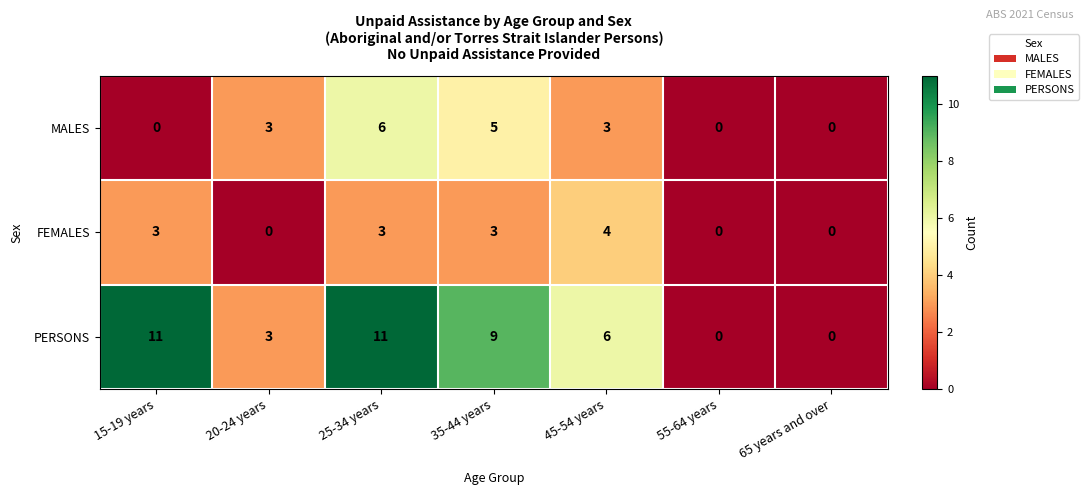

Rank the series by their maximum value, from lowest to highest.

FEMALES, MALES, PERSONS